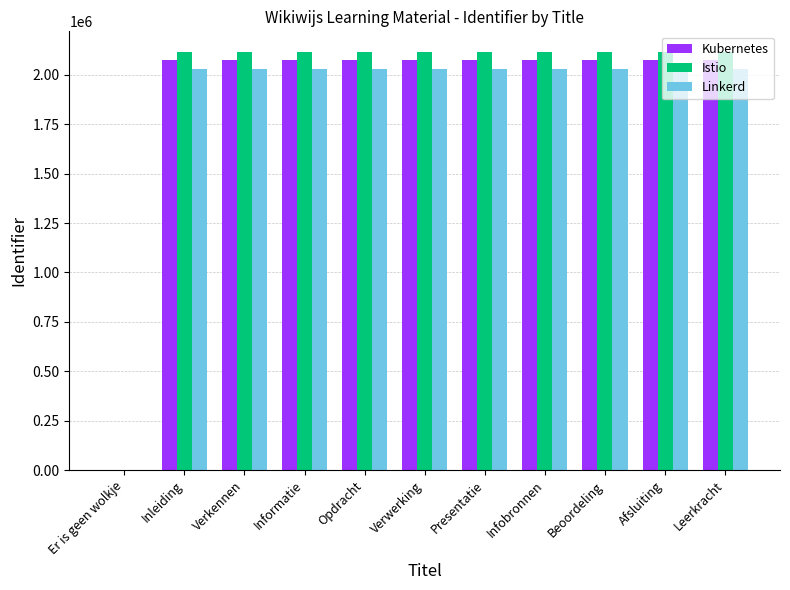

Does the chart contain stacked bars?

No